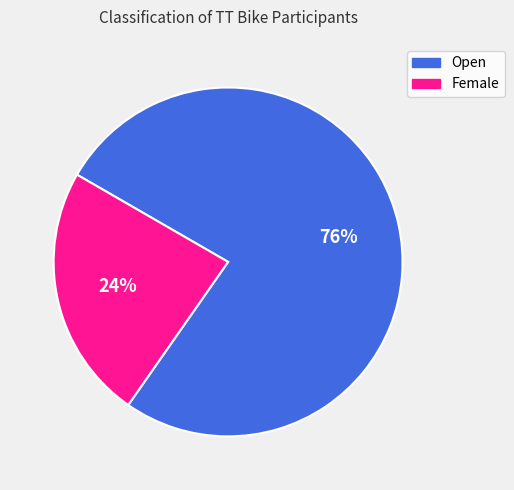

Combined, do Female and Open account for over 50%?

Yes